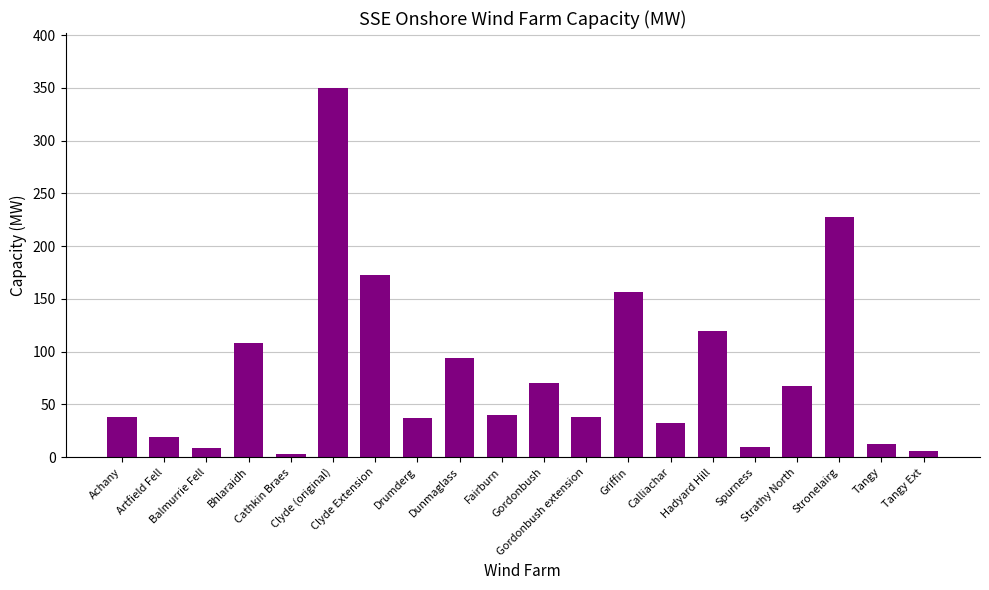

Are the bars horizontal?

No